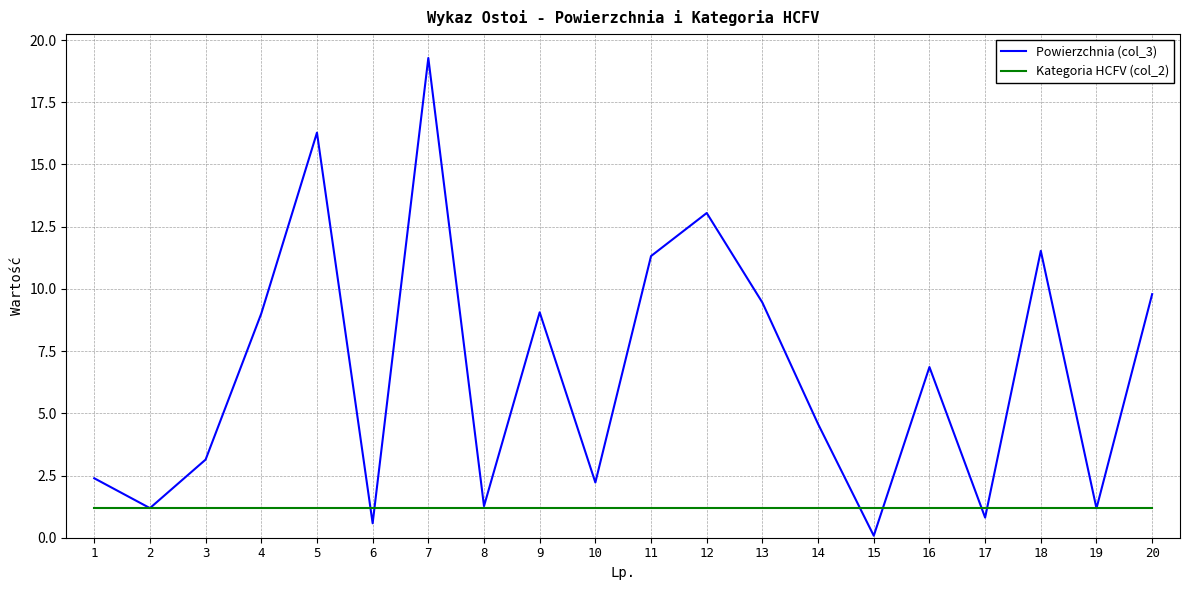

The Kategoria HCFV (col_2) series shows 1.2 at 18. True or false?

True